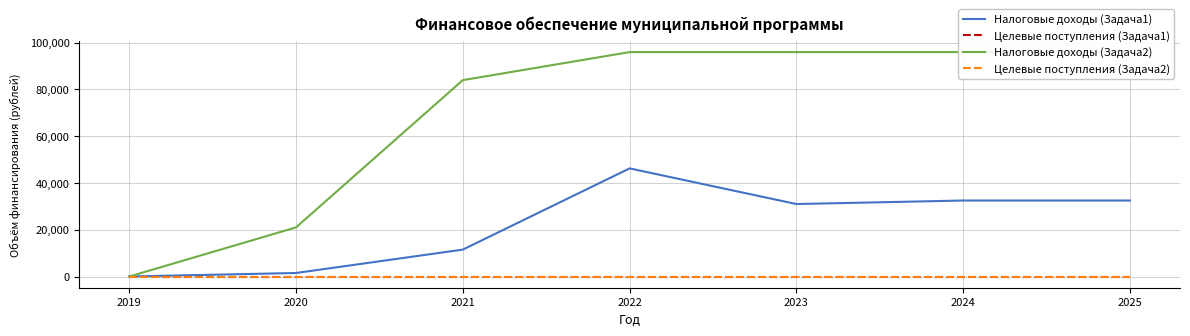

At which category does the chart reach its peak across all series?

2022